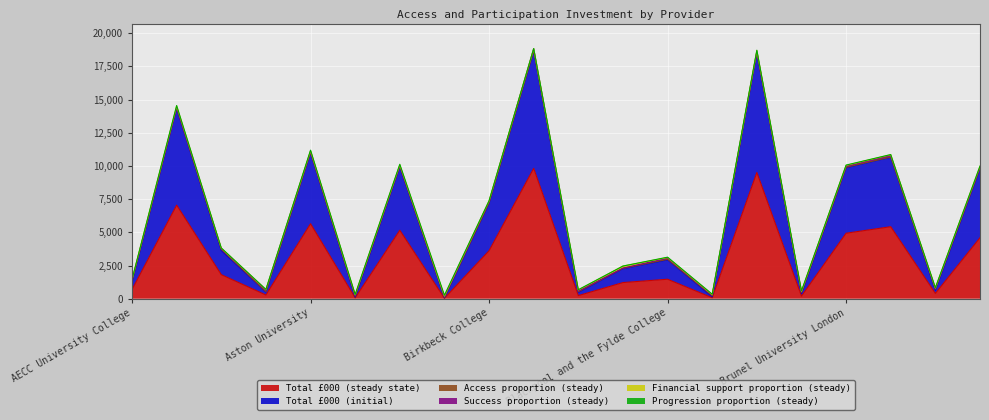

Where does the Total £000 (steady state) series first go above 1811?

Anglia Ruskin University